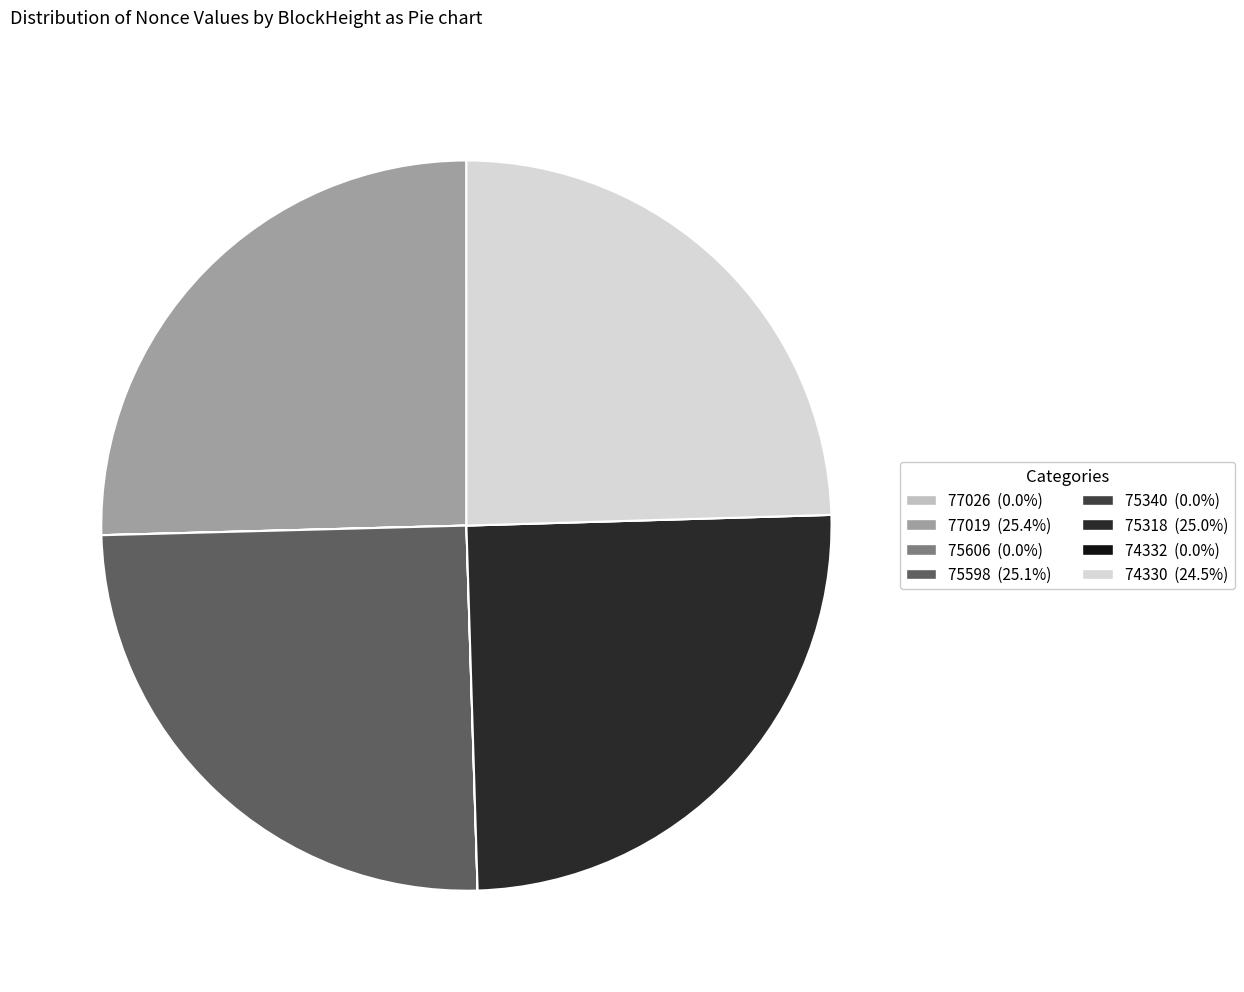

Combined, what portion of the pie is 77026 and 75318?

25.0%